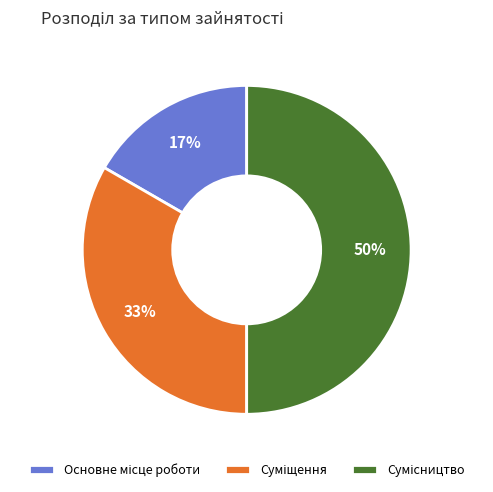

Count the number of slices in the pie.

3